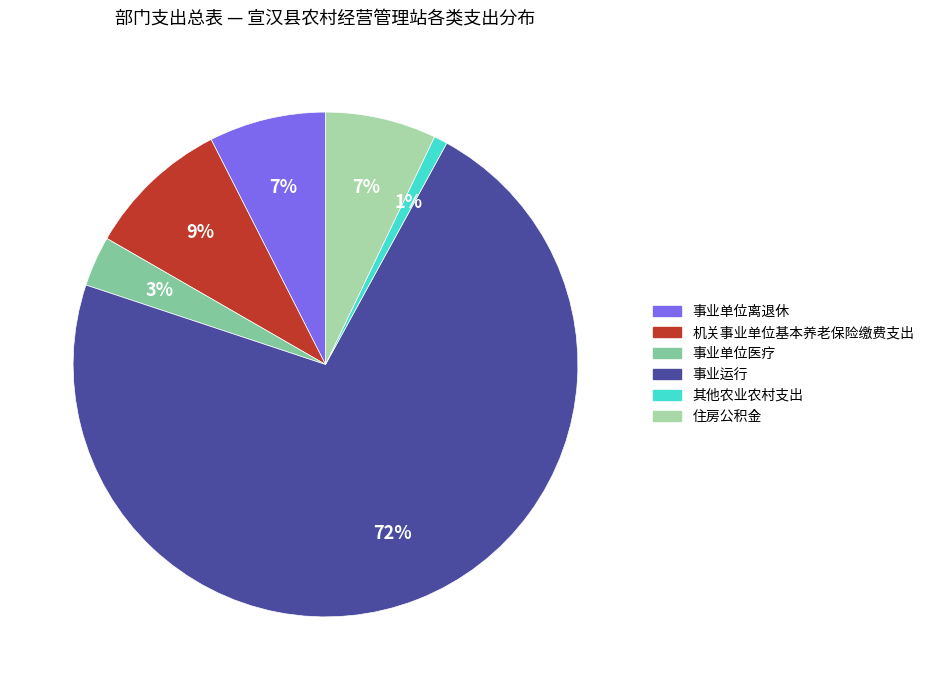

How many slices are in this pie chart?

6